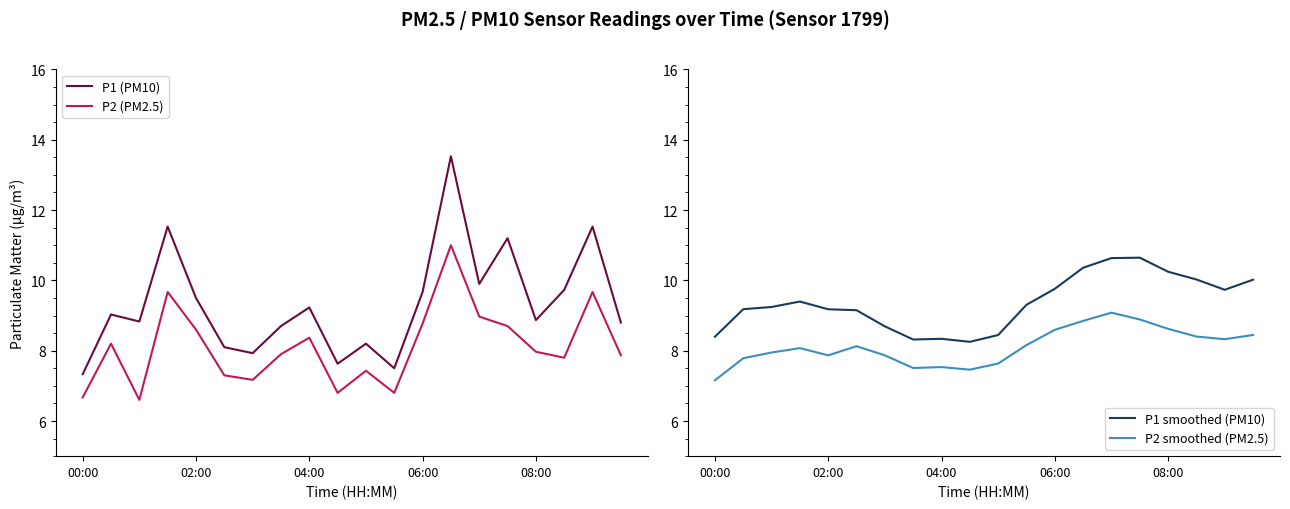

What is the difference between the maximum and minimum values in the P2 smoothed (PM2.5) series?

1.9